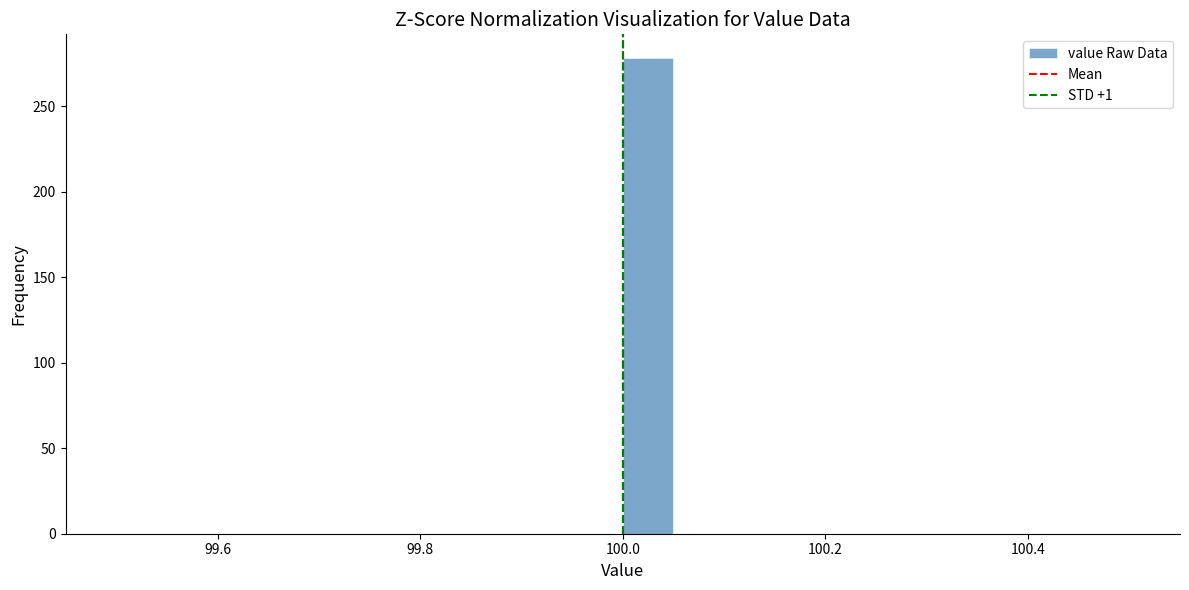

Around what value on the x-axis is the tallest bar? Give the approximate position of its centre, as read against the axis.

100.02